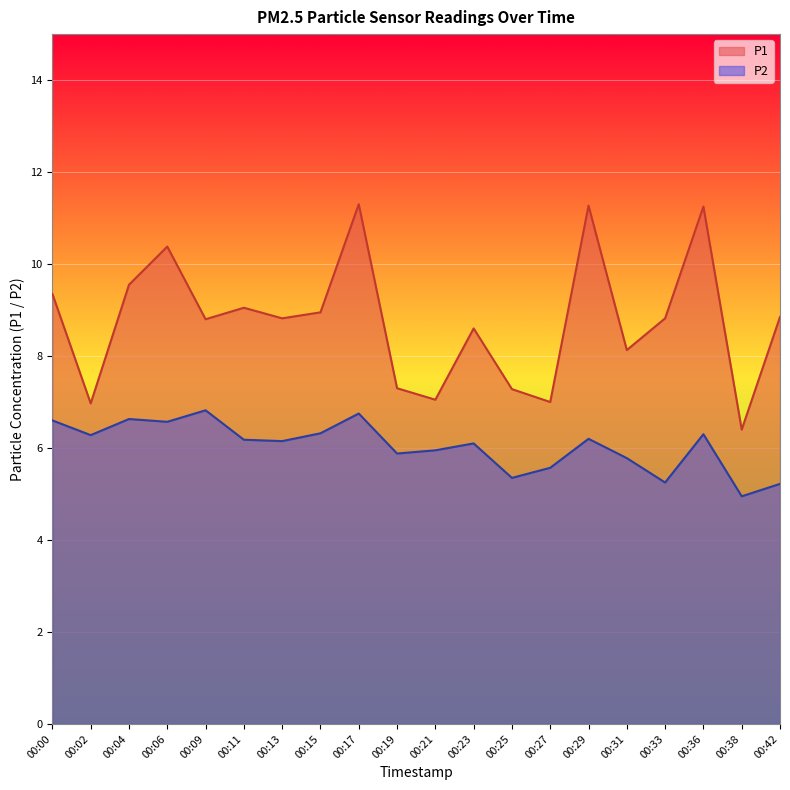

The P1 series shows 7.0 at 00:27. True or false?

True